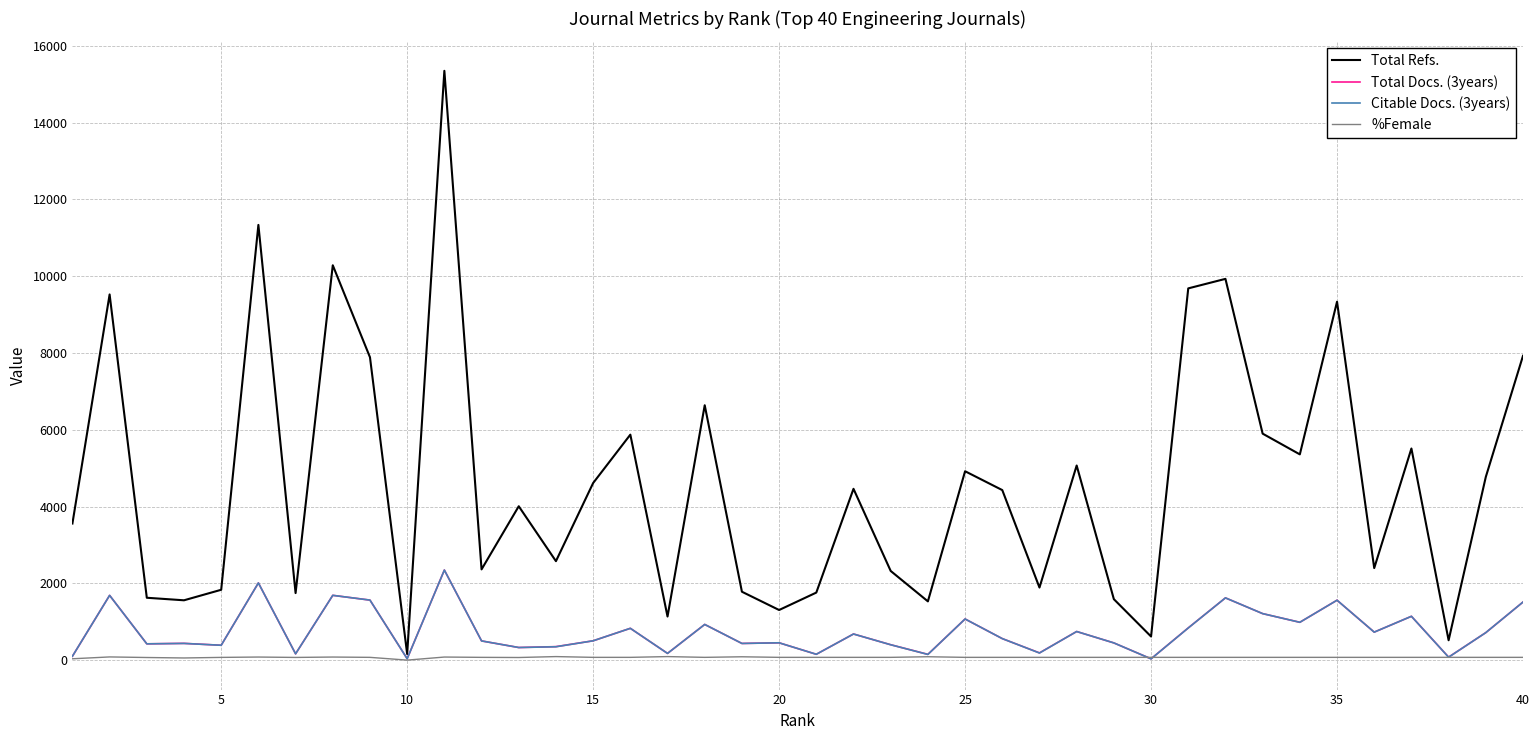

Which series has the widest spread of values?

Total Refs.